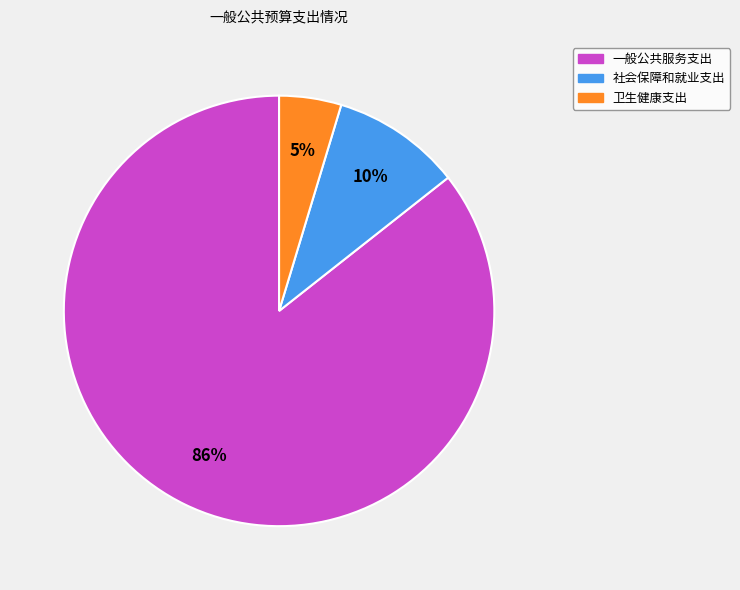

To the nearest percent, what is the average slice percentage?

33%